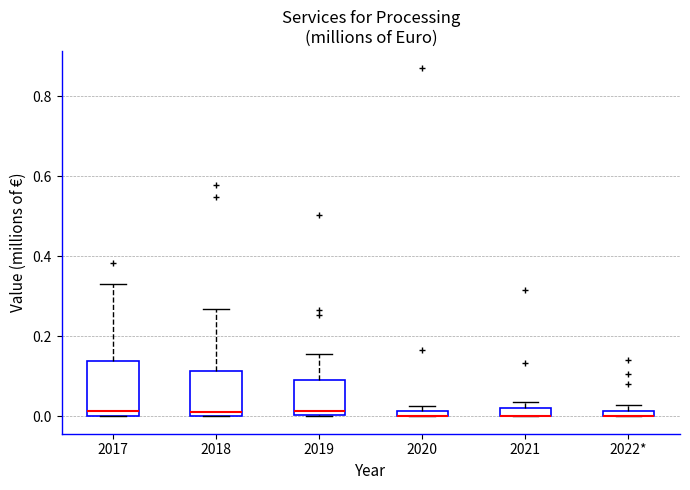

Where is the lower edge of the box for 2022* on the y-axis? The values are not printed on the chart, so give them approximately, as read against the axis.

0.00